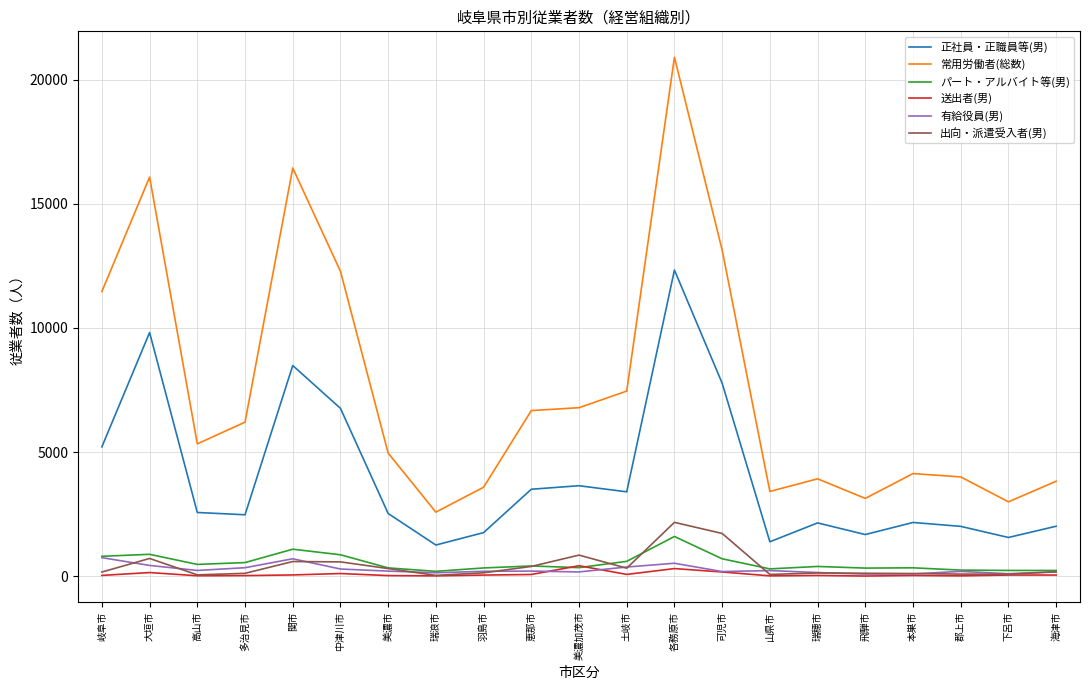

Count the number of data series in this chart.

6